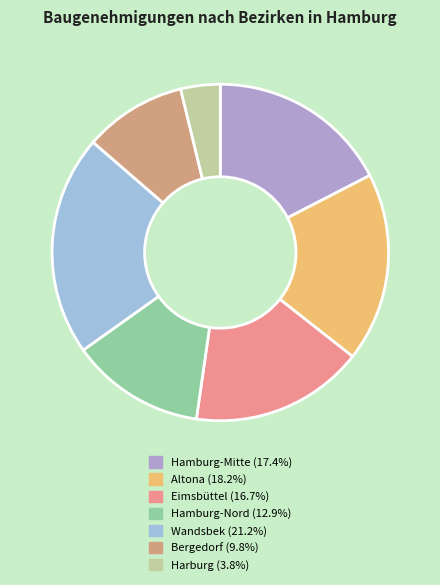

What is the ratio of the value at Hamburg-Mitte to the value at Harburg?

4.6